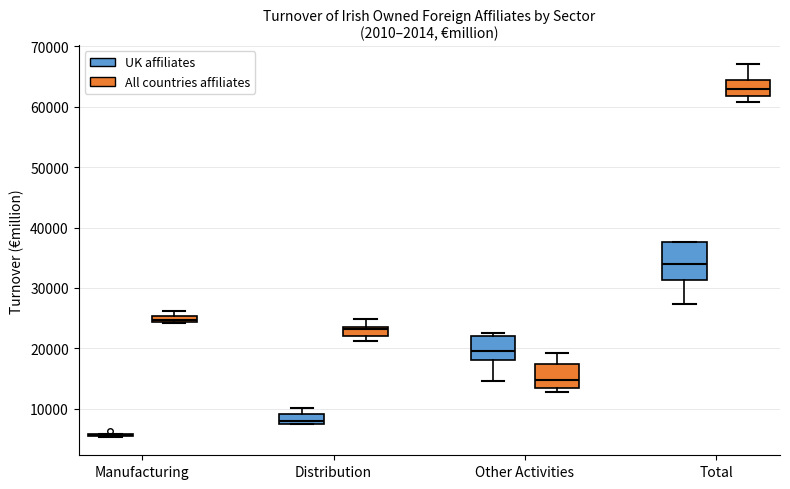

Comparing the boxes themselves (not the whiskers), which one is the tallest?

Total (UK affiliates)